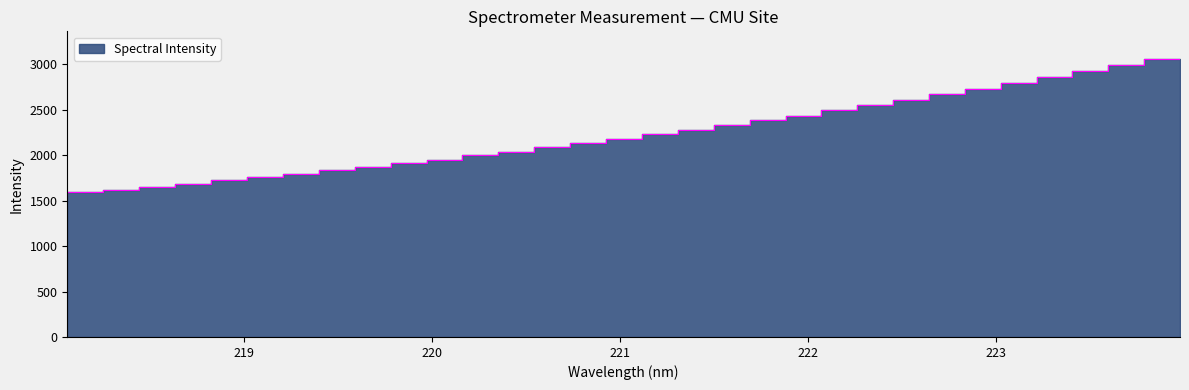

Reading left to right, extract all data points from this chart.

218.0596=1561.9	218.2508=1591.9	218.442=1621.3	218.6332=1656.0	218.8244=1687.8	219.0156=1722.8	219.2067=1758.7	219.3979=1795.5	219.589=1833.3	219.7801=1871.5	219.9712=1911.8	220.1623=1952.8	220.3533=1997.5	220.5444=2040.8	220.7354=2086.3	220.9264=2131.7	221.1174=2181.2	221.3083=2230.4	221.4993=2278.9	221.6902=2327.7	221.8812=2383.3	222.0721=2437.7	222.263=2494.1	222.4538=2550.6	222.6447=2610.5	222.8355=2671.3	223.0264=2732.5	223.2172=2792.5	223.408=2857.2	223.5987=2922.4	223.7895=2989.1	223.9802=3058.3